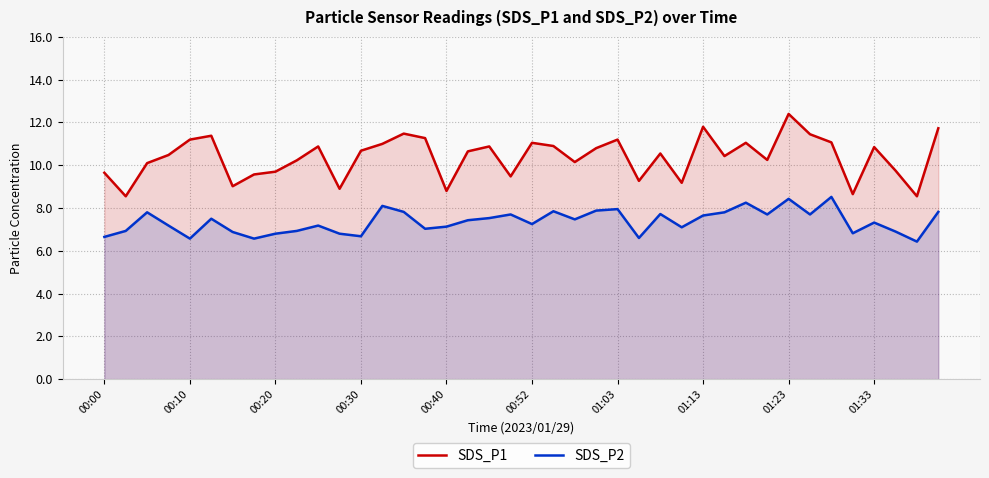

True or false: SDS_P2 and SDS_P1 intersect in this chart.

False